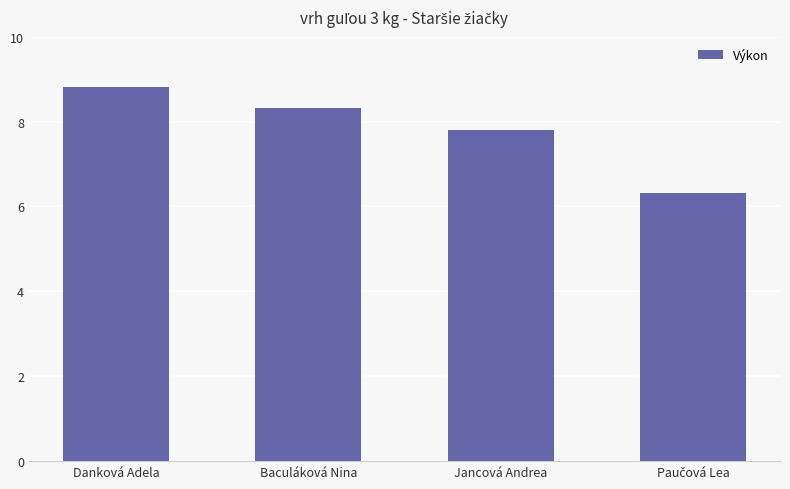

What is the minimum value shown in the chart?

6.3